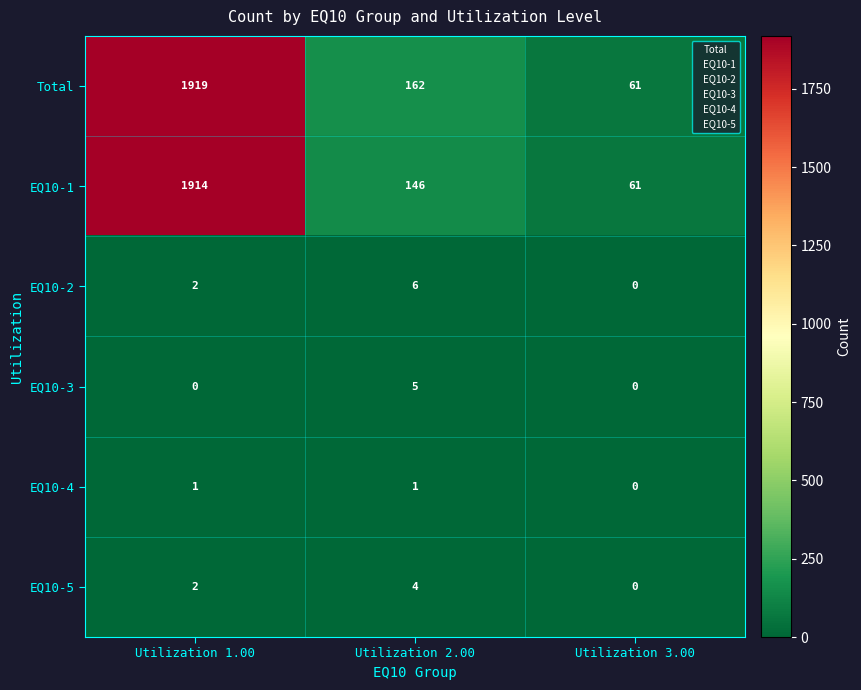

Reading left to right, extract all data points from this chart.

Total: 1919	162	61
EQ10-1: 1914	146	61
EQ10-2: 2	6	0
EQ10-3: 0	5	0
EQ10-4: 1	1	0
EQ10-5: 2	4	0